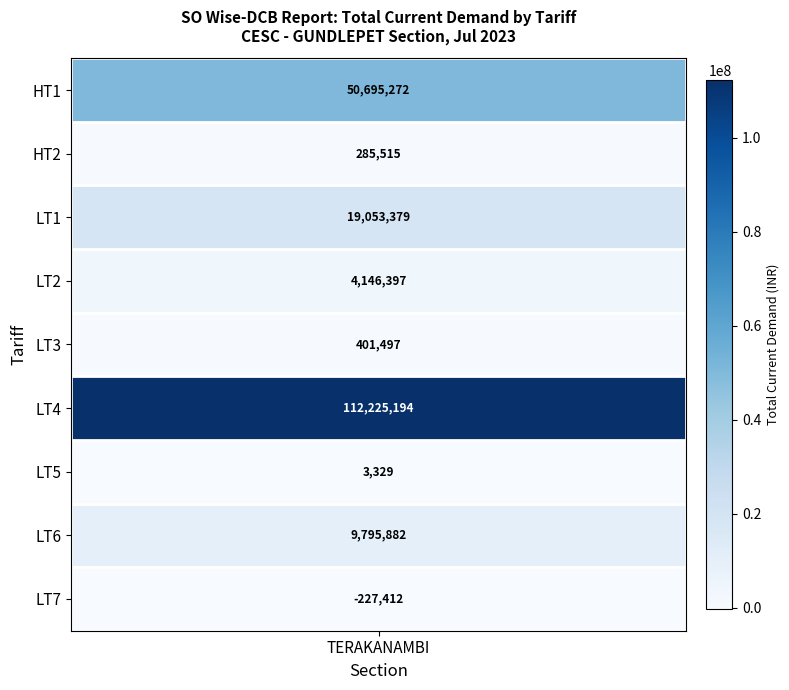

What is the maximum value shown in the chart?

112225194